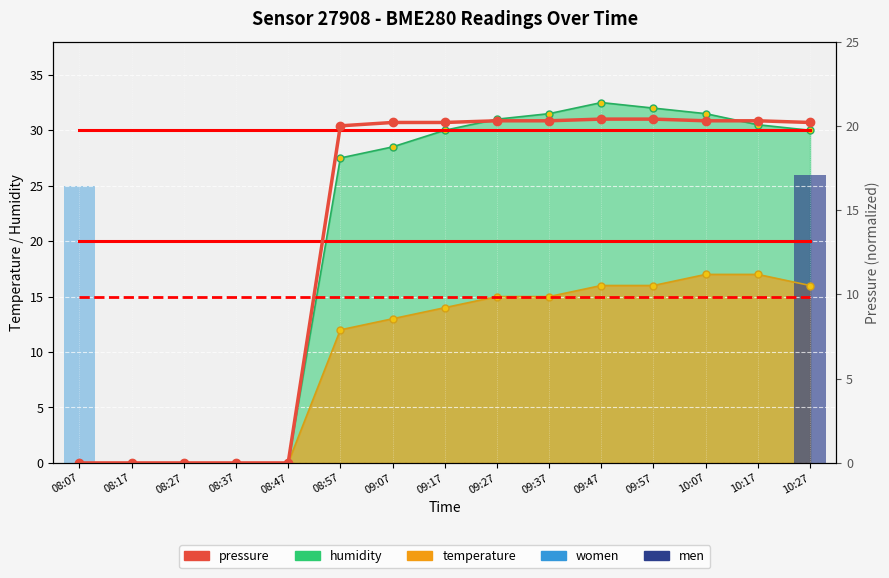

Is it true that pressure equals 13.2 at 09:37?

False